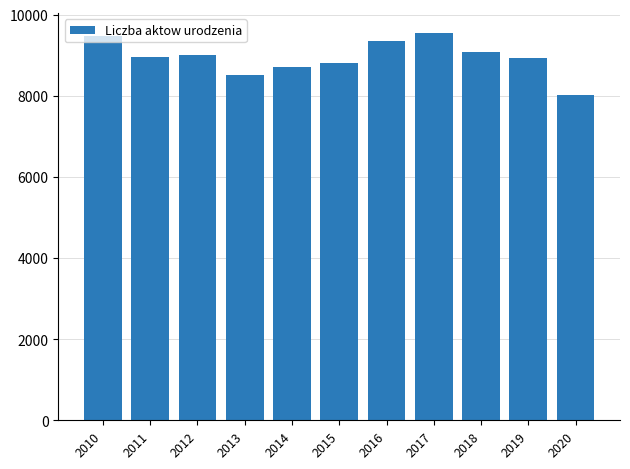

What is the difference between the maximum and minimum values?

1551